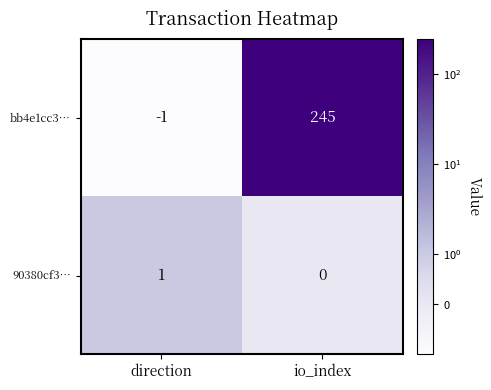

What is the difference between the maximum and minimum values in the bb4e1cc3… series?

246